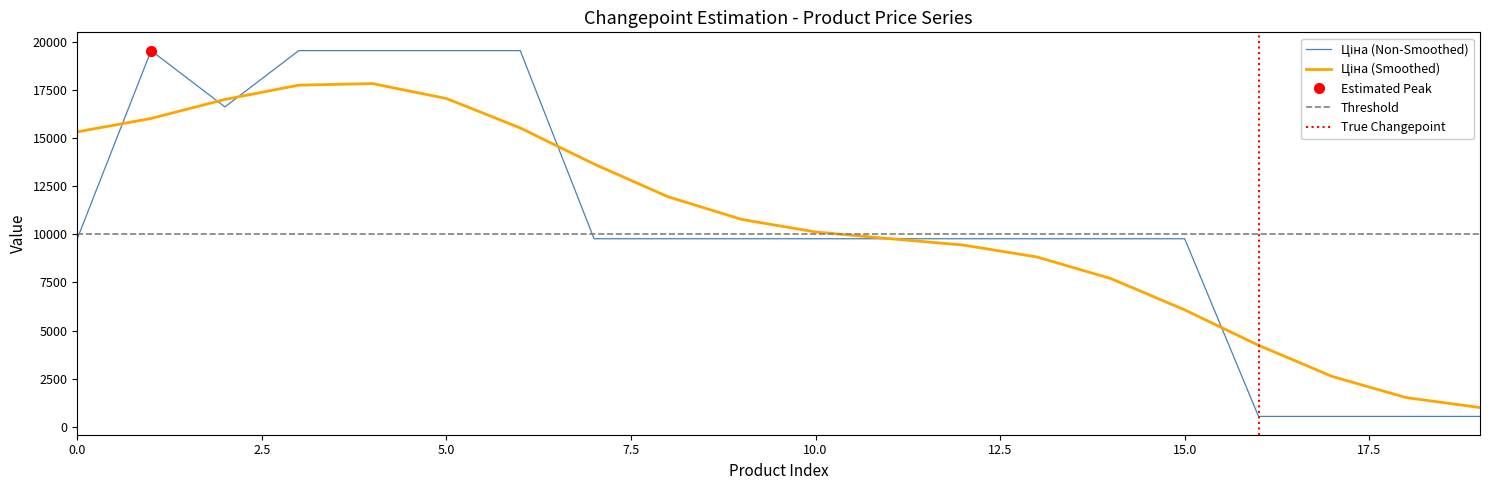

Is it true that Ціна equals 760.3 at 284032207?

False